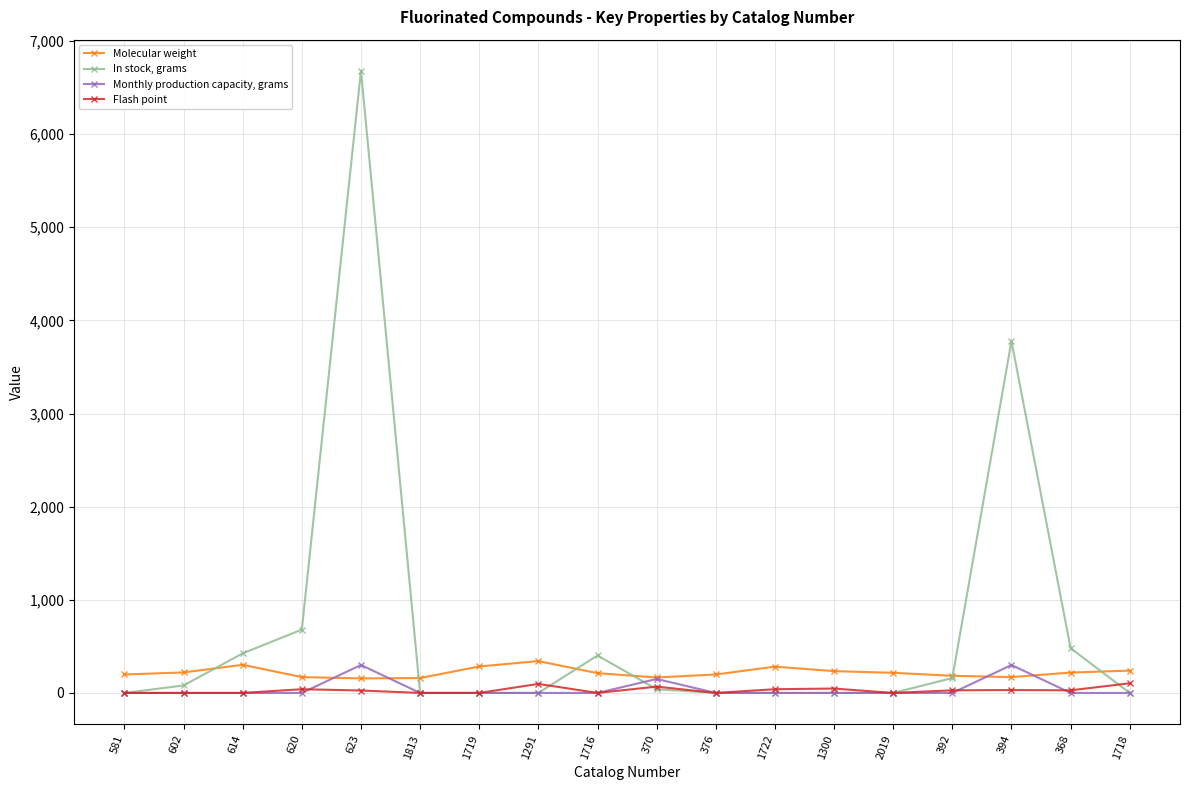

True or false: Flash point has more than 2 interior local peaks.

True